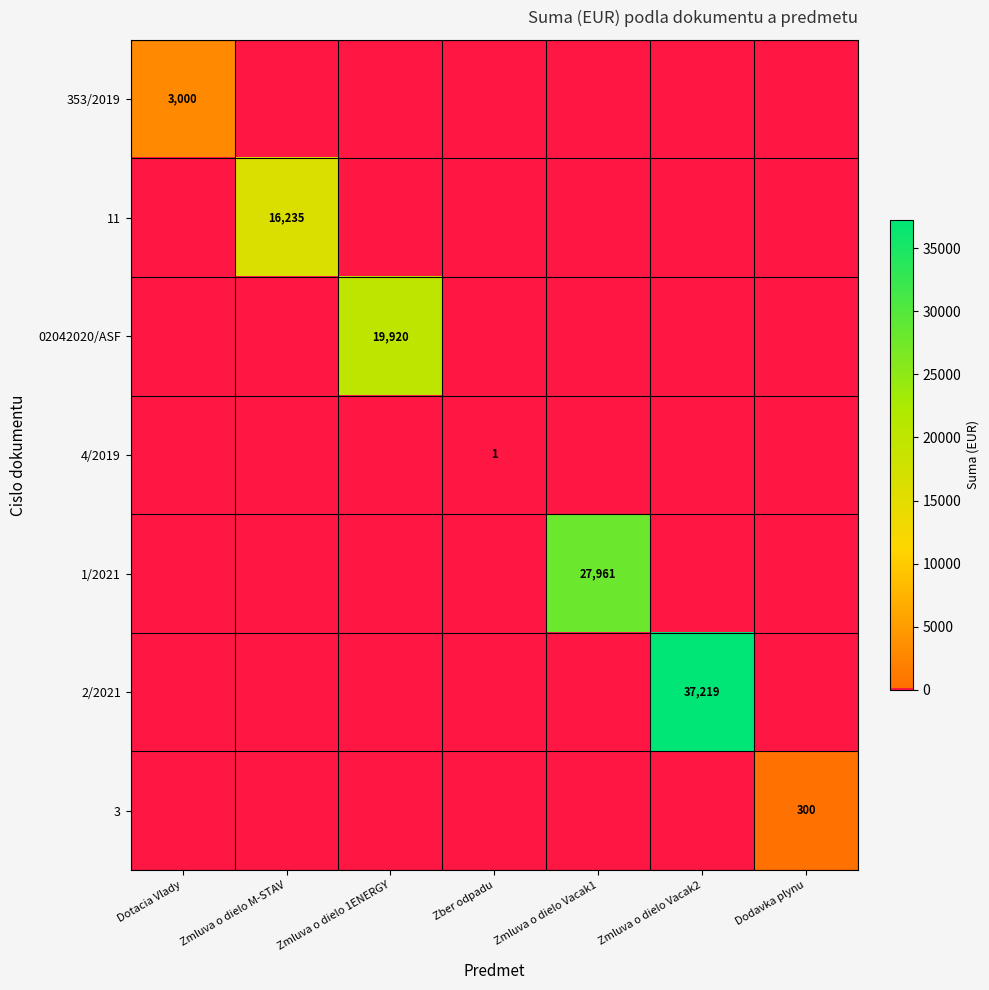

The 02042020/ASF series shows 19920 at Zmluva o dielo 1ENERGY. True or false?

True